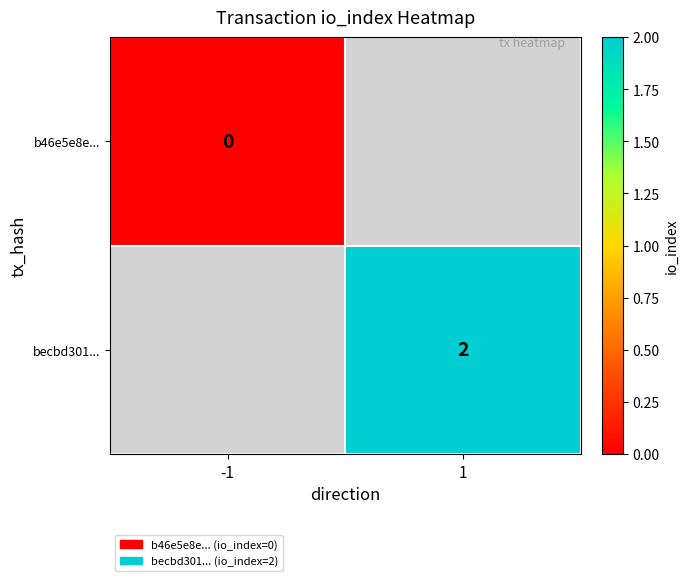

The value of becbd301... at 1 is 3. True or false?

False